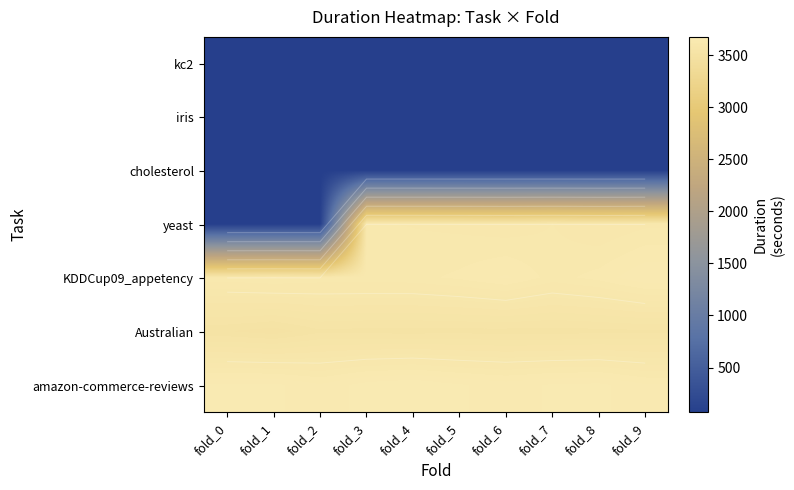

How many distinct data groups are displayed?

7